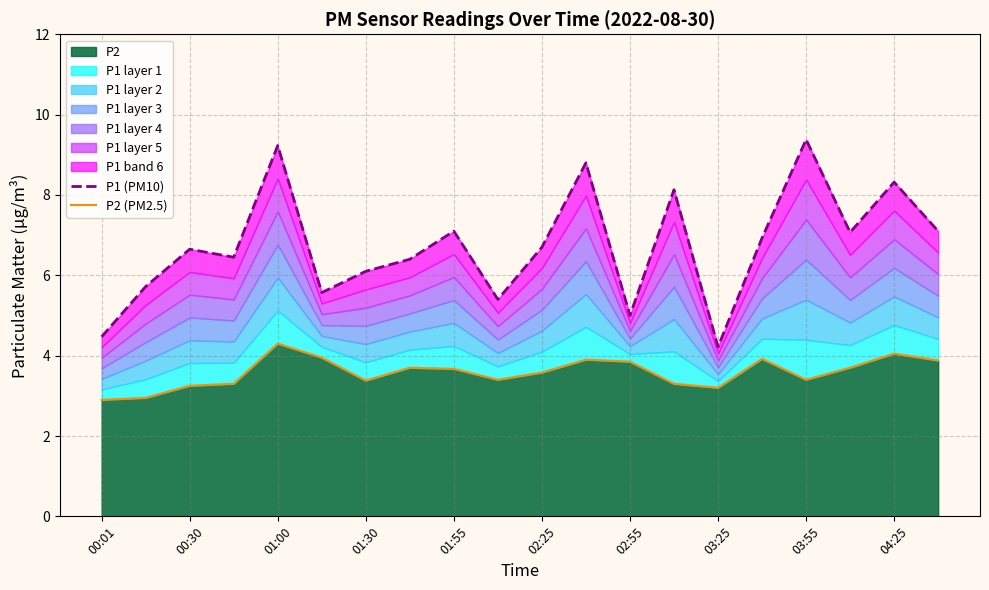

True or false: P1 (PM10) and P2 (PM2.5) intersect in this chart.

False